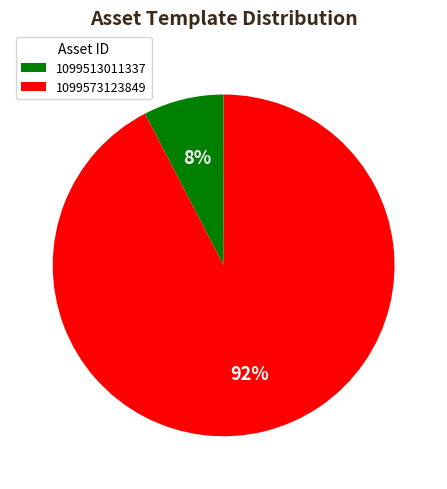

Which has a higher value, 1099573123849 or 1099513011337?

1099573123849